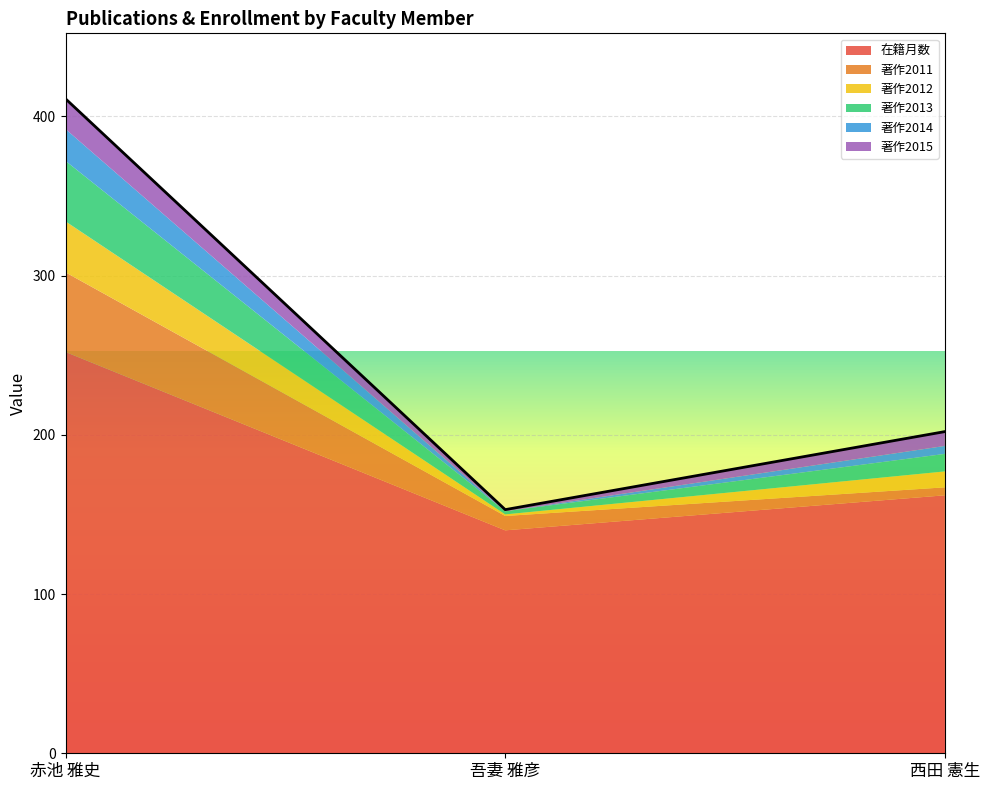

How many lines are shown in the chart?

6